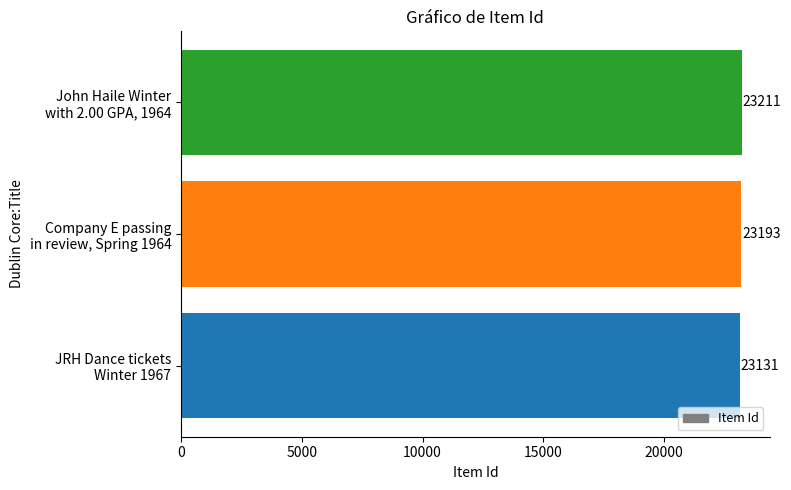

What is the average value?

23178